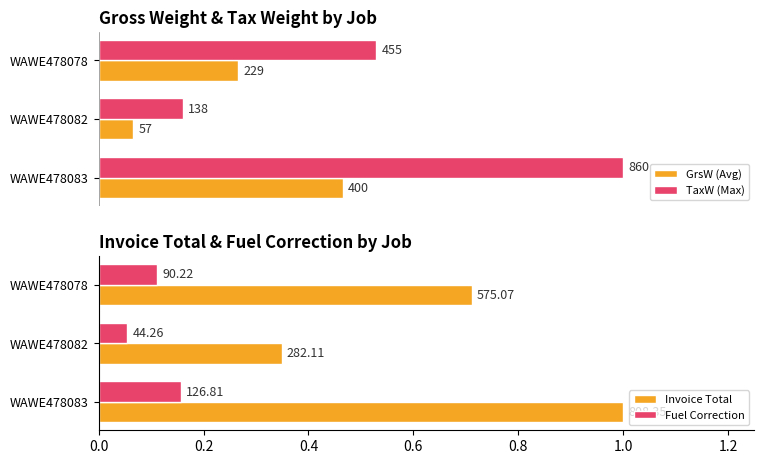

Which series has the largest total across all categories?

Invoice Total